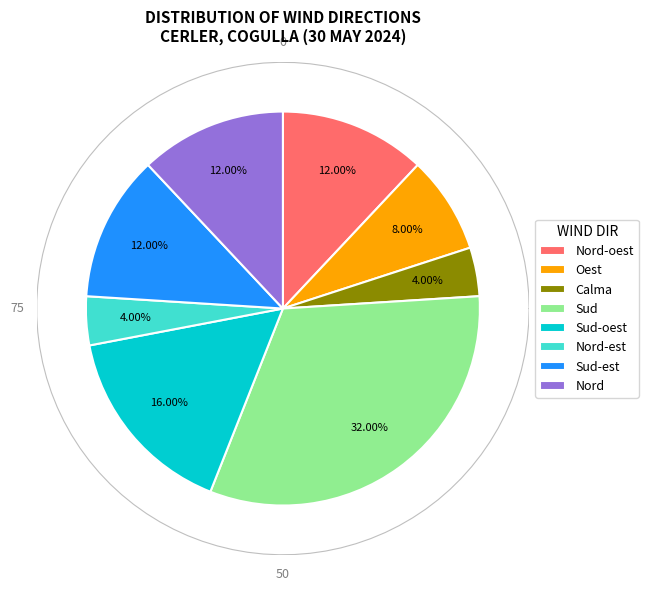

To the nearest percent, what is the difference between the largest and smallest slice percentages?

28%